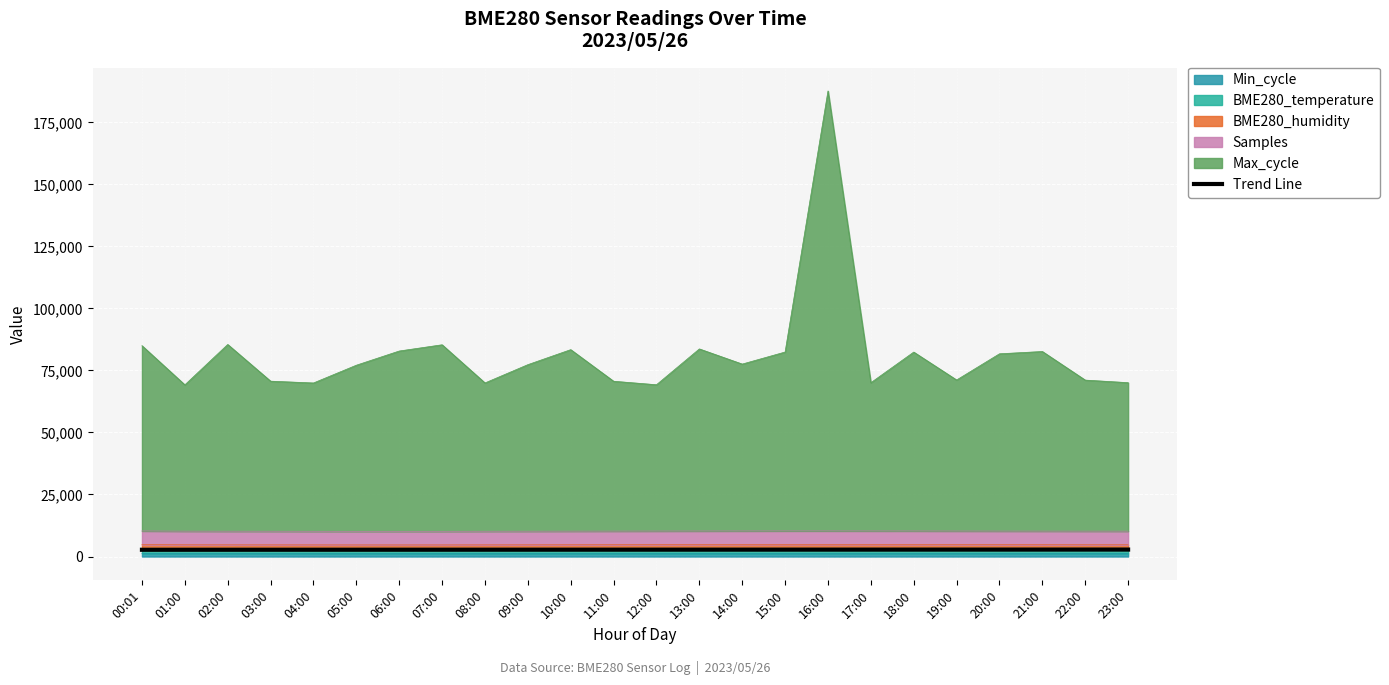

Approximately how many times larger is the value at 17:00 compared to 14:00?

1.0